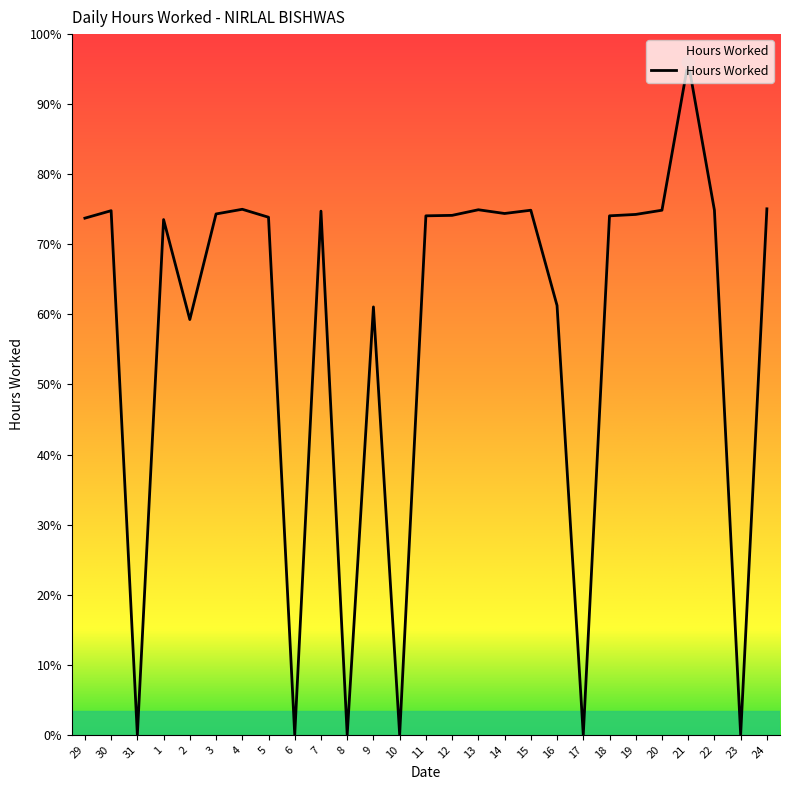

What is the change in value from 30 to 5?

-0.1